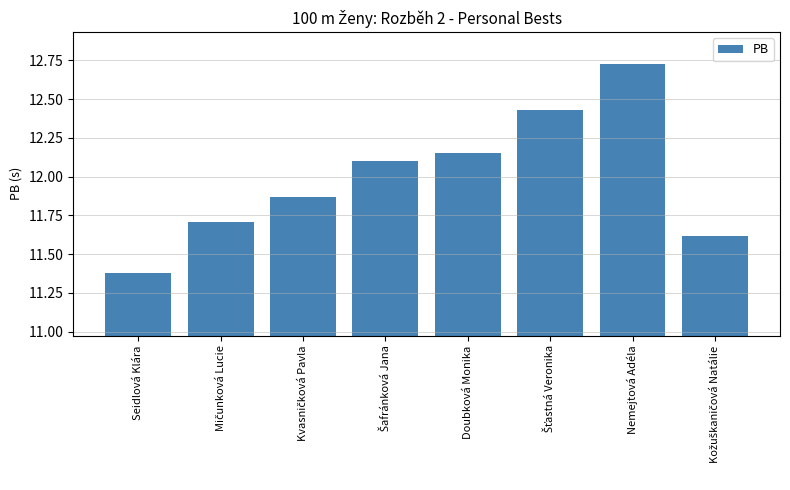

How many distinct data groups are displayed?

1